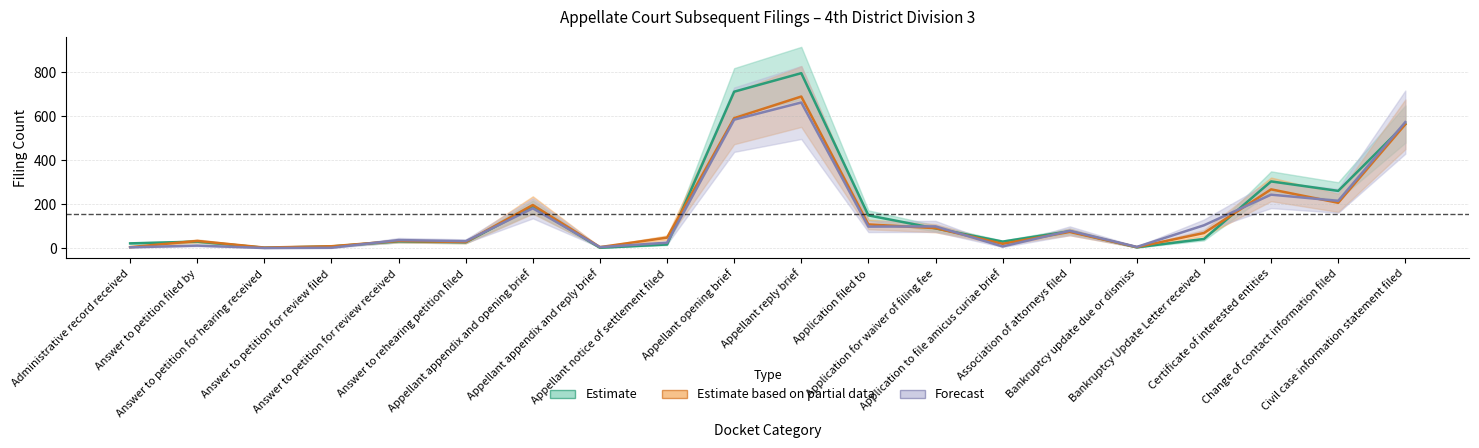

Does the chart have visible grid lines?

Yes